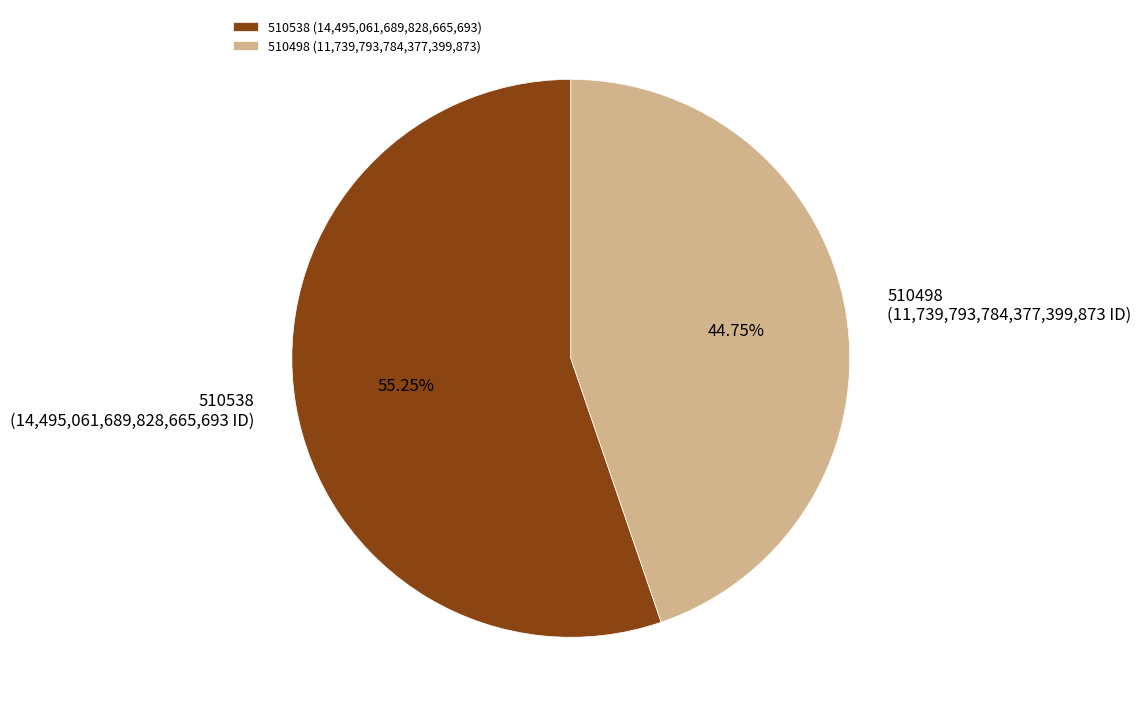

Which category accounts for the majority?

510538